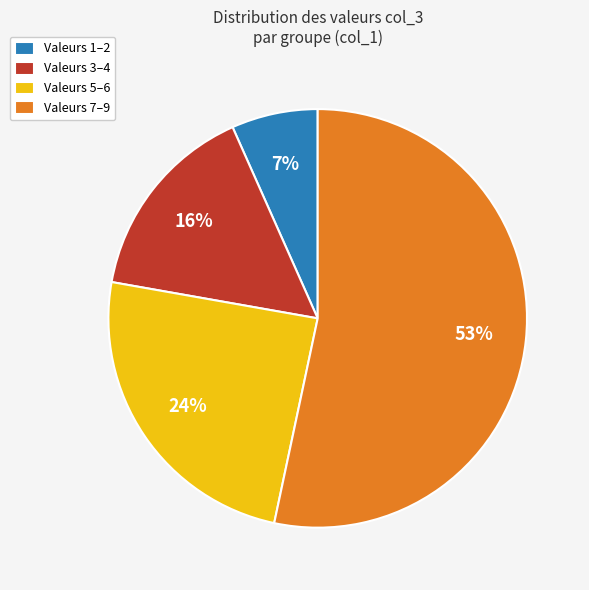

What is the ratio of the value at Valeurs 3–4 to the value at Valeurs 7–9?

0.3